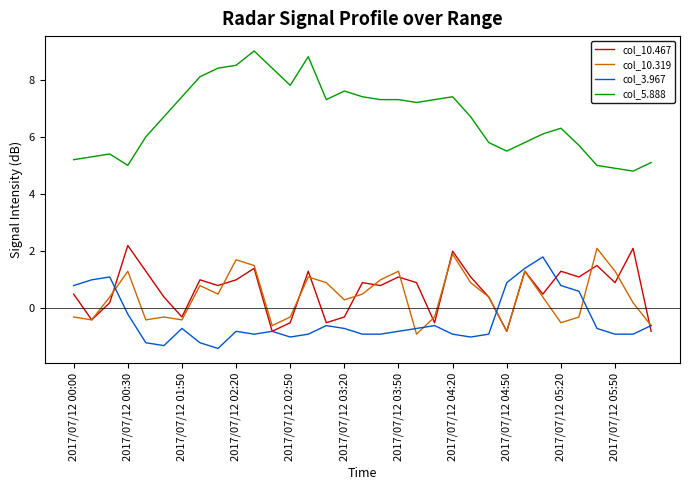

Which series has the widest spread of values?

col_5.888